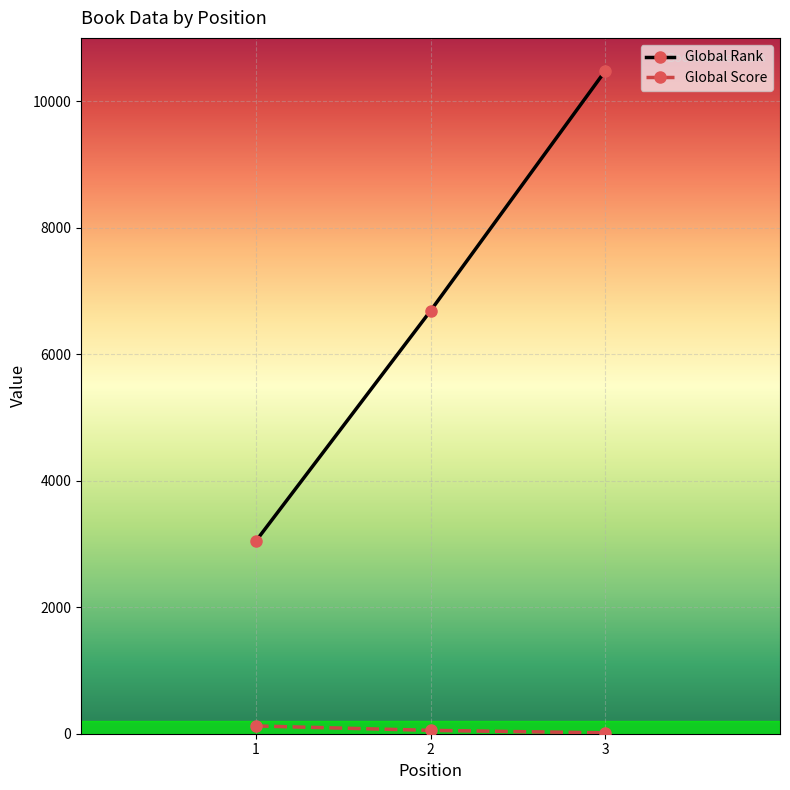

True or false: Global Score has a value of 53 at 2.

True